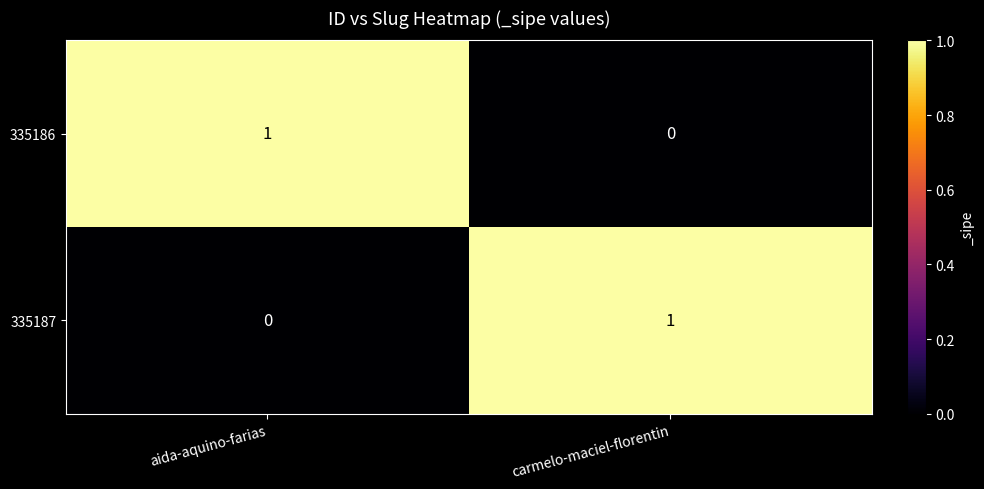

Reading left to right, what are all the values shown in this chart?

335186: 1	0
335187: 0	1